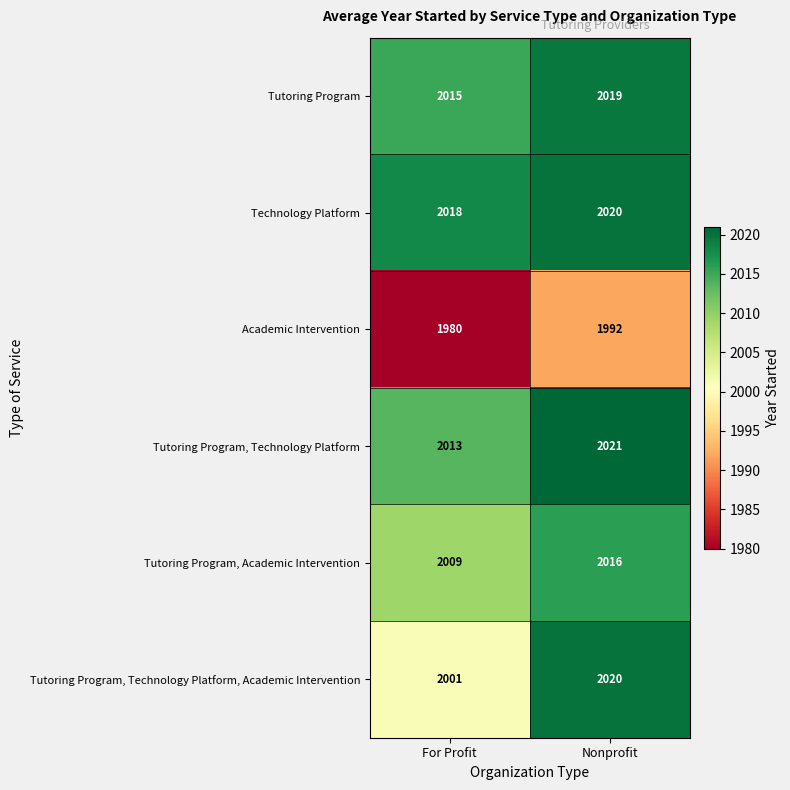

Rank the series at For Profit from highest to lowest value.

Technology Platform, Tutoring Program, Tutoring Program, Technology Platform, Tutoring Program, Academic Intervention, Tutoring Program, Technology Platform, Academic Intervention, Academic Intervention